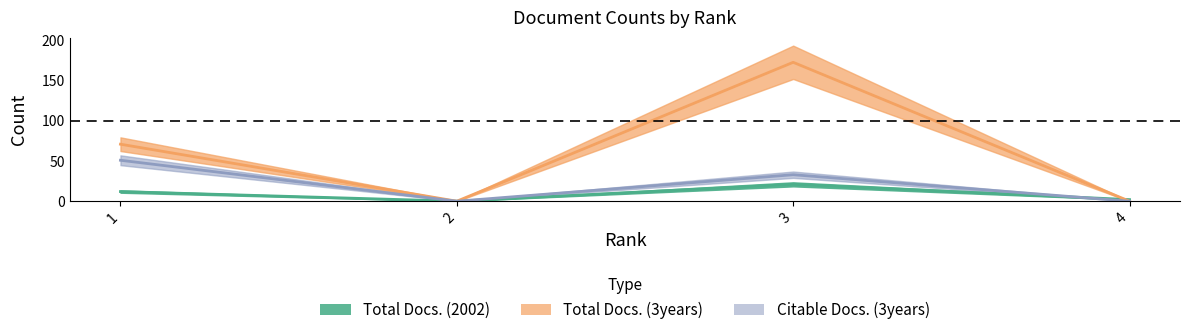

Count the number of data series in this chart.

3